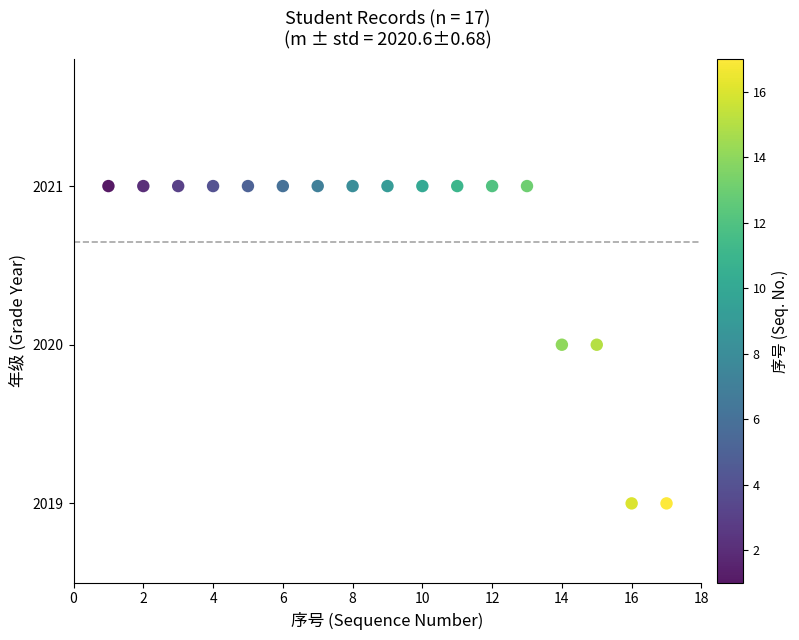

What is the range of X values (max minus min)?

16